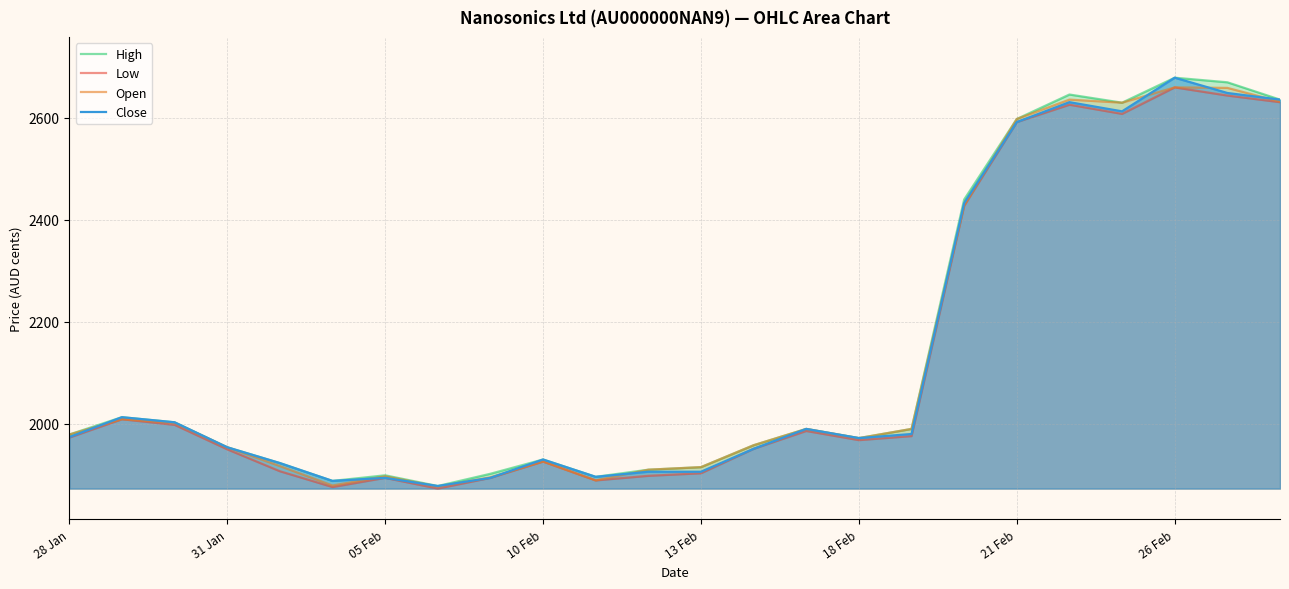

True or false: Open has a value of 1833 at 26 Feb.

False